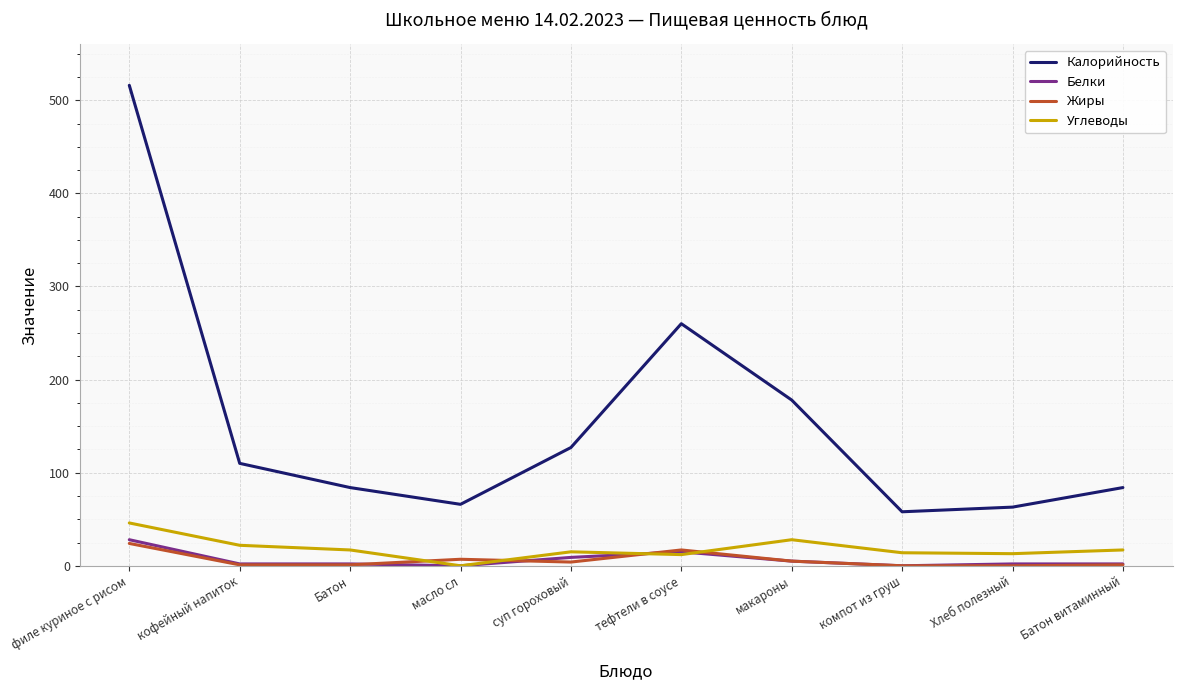

Which series has the largest range (max minus min)?

Калорийность